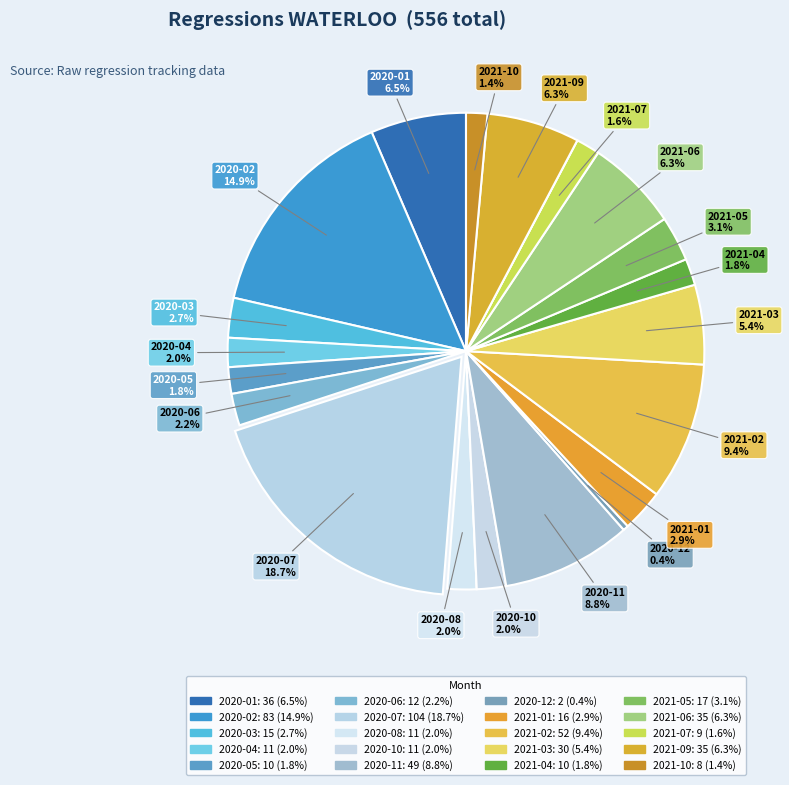

How many segments does this pie chart have?

22